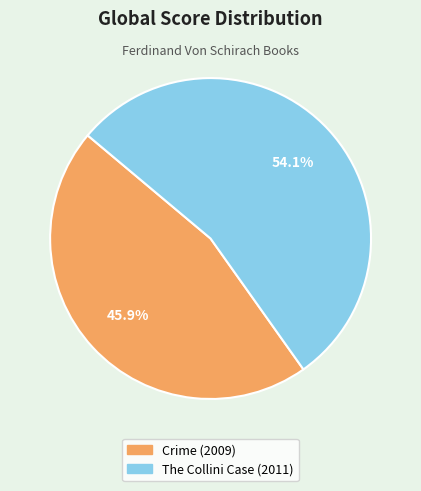

True or false: Crime (2009) accounts for 56% of the total.

False